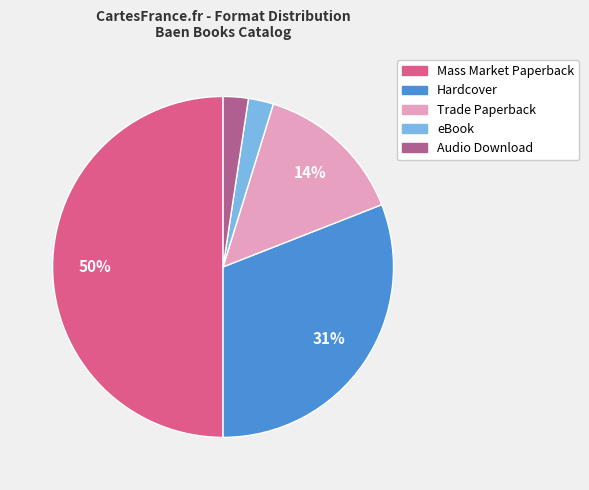

To the nearest percent, what is the difference between the Trade Paperback and Hardcover slice percentages?

17%